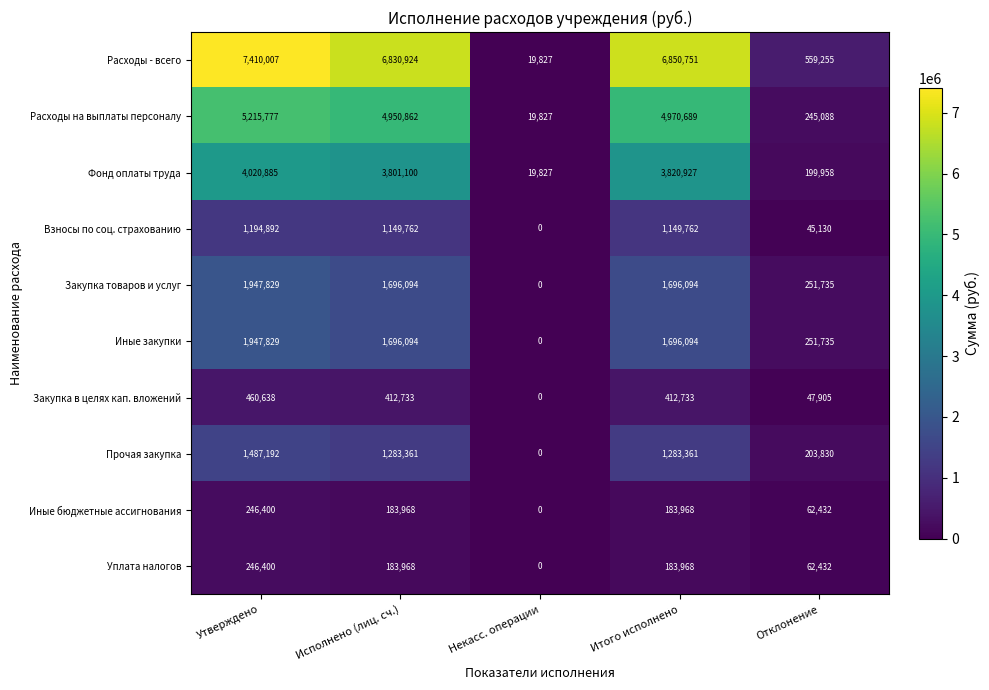

What is the spread (max minus min) of values at Утверждено?

7163607